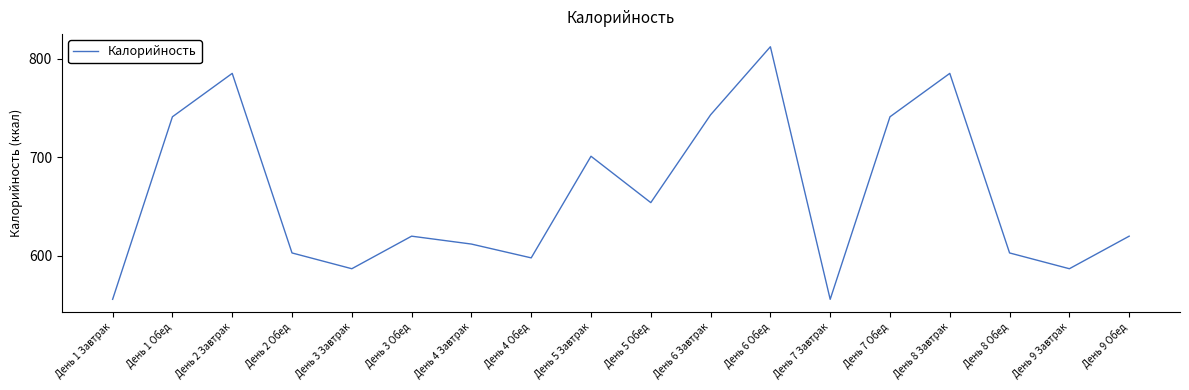

What position from the right is День 2 Завтрак?

16